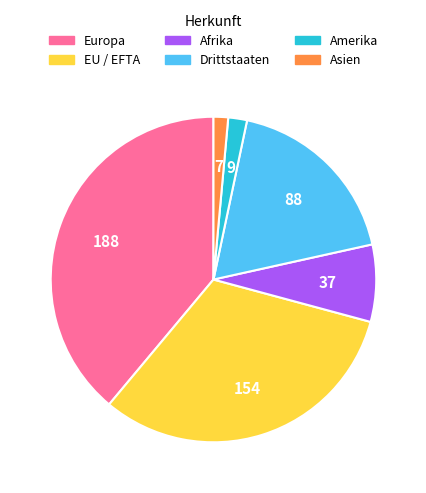

Is the sum of Afrika and EU / EFTA greater than half?

No